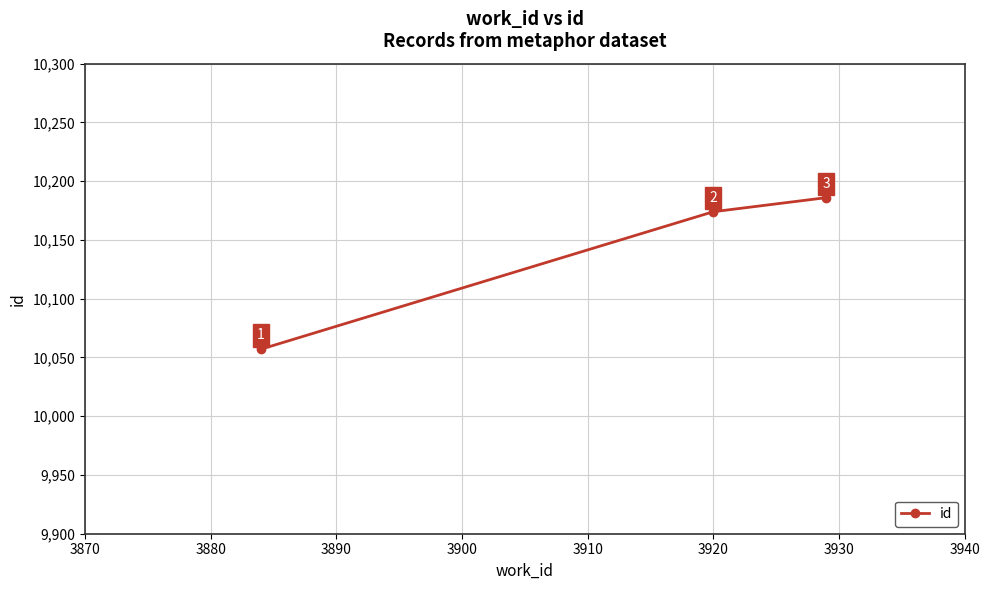

What is the smallest value displayed?

10057